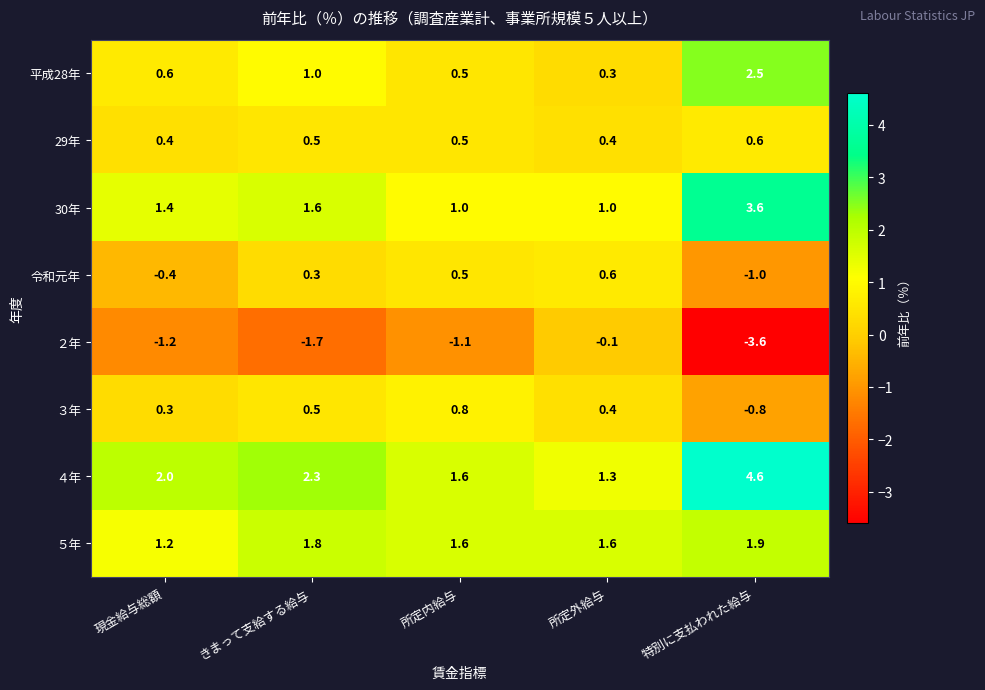

Which label corresponds to the smallest value in the chart?

特別に支払われた給与